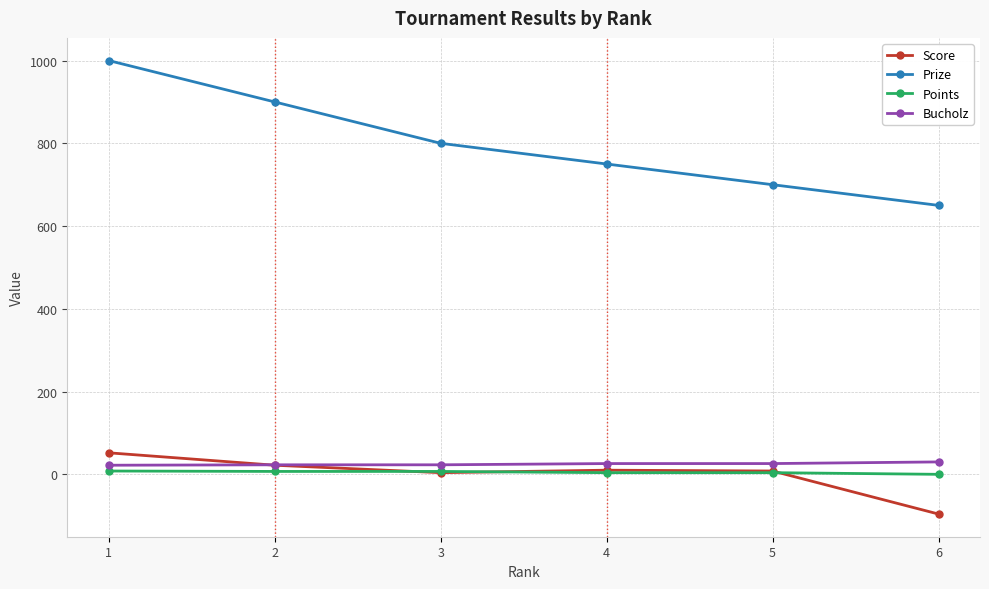

What is the value of the Bucholz point at the 1st from the left?

22